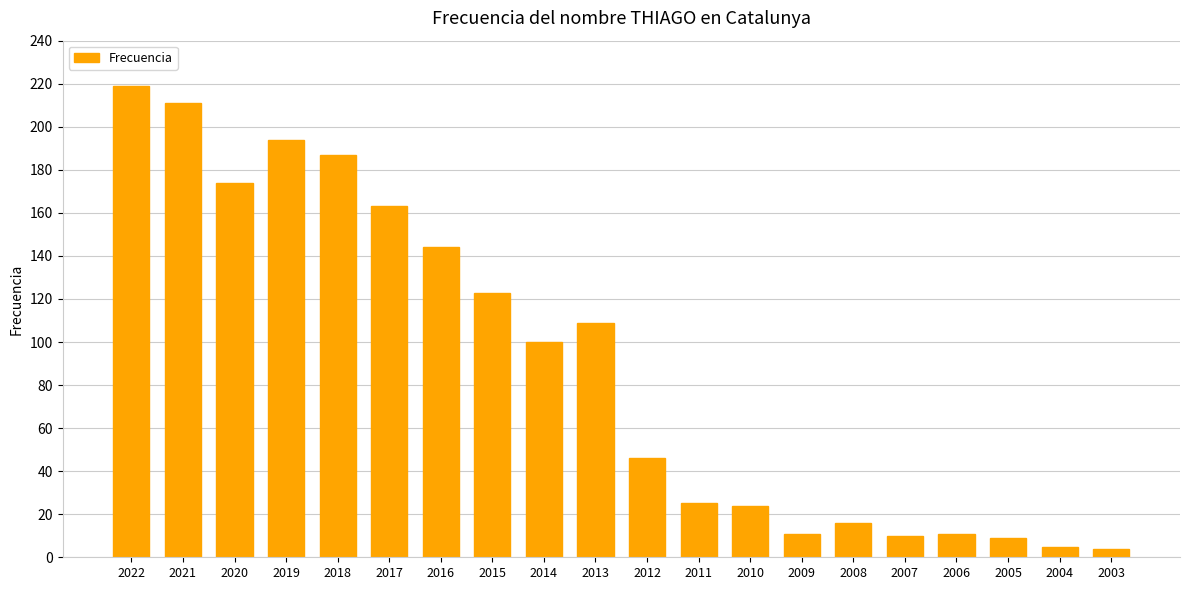

Reading left to right, transcribe all the data shown in this chart.

2022=219	2021=211	2020=174	2019=194	2018=187	2017=163	2016=144	2015=123	2014=100	2013=109	2012=46	2011=25	2010=24	2009=11	2008=16	2007=10	2006=11	2005=9	2004=5	2003=4